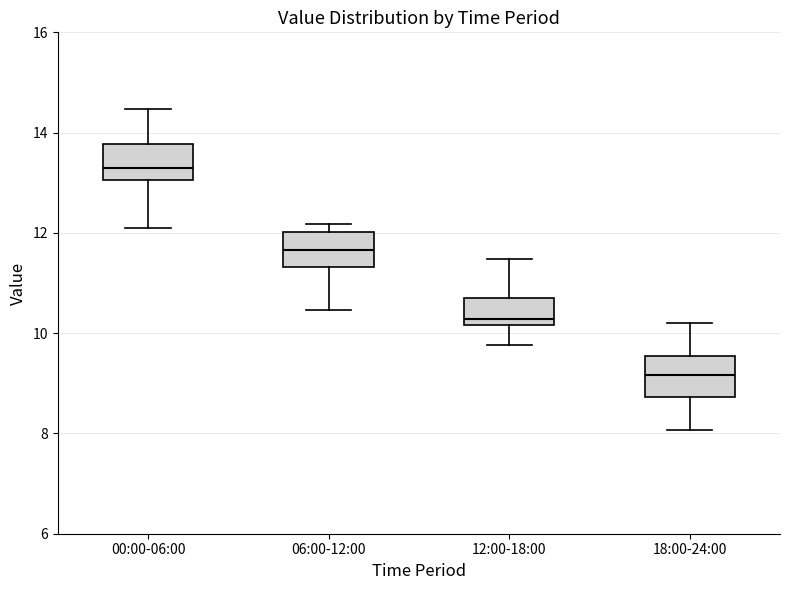

Reading left to right, transcribe this box plot: for each box, give where its median line is, the range the box spans, and where its two whiskers end, as read against the y-axis. The values are not printed on the chart, so give them approximately, as read against the axis.

00:00-06:00: median 13.2, box 13.0 to 13.8, whiskers 12.2 to 14.4
06:00-12:00: median 11.6, box 11.4 to 12.0, whiskers 10.4 to 12.2
12:00-18:00: median 10.2 (just above the box's lower edge), box 10.2 to 10.6, whiskers 9.8 to 11.4
18:00-24:00: median 9.2, box 8.8 to 9.6, whiskers 8.0 to 10.2